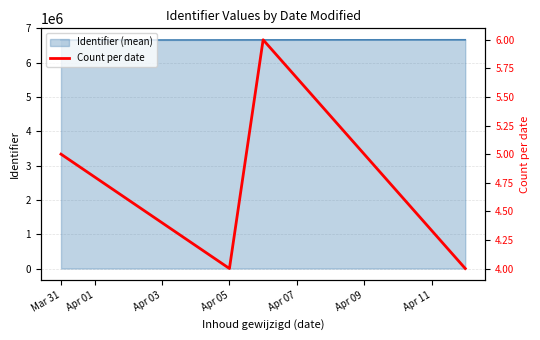

True or false: Identifier (mean) has more than 2 interior local peaks.

False